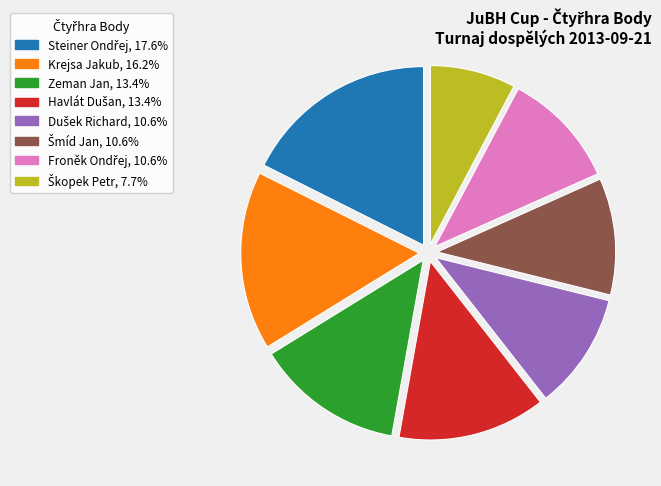

Is there any slice that represents more than half of the pie?

No